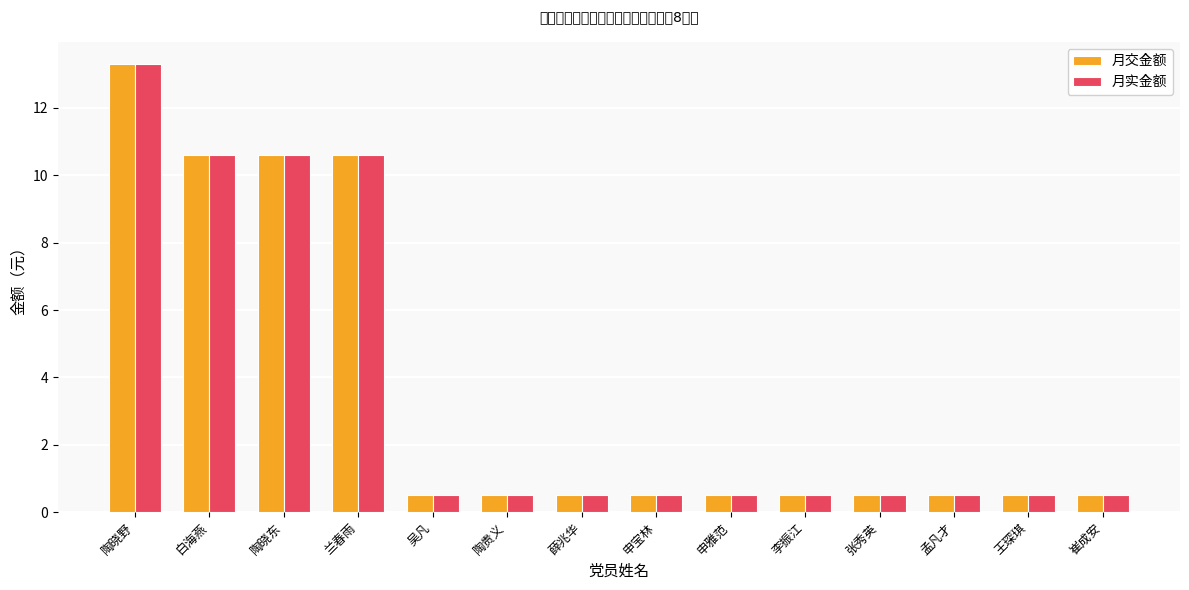

What is the lowest value of the 月交金额 series?

0.5